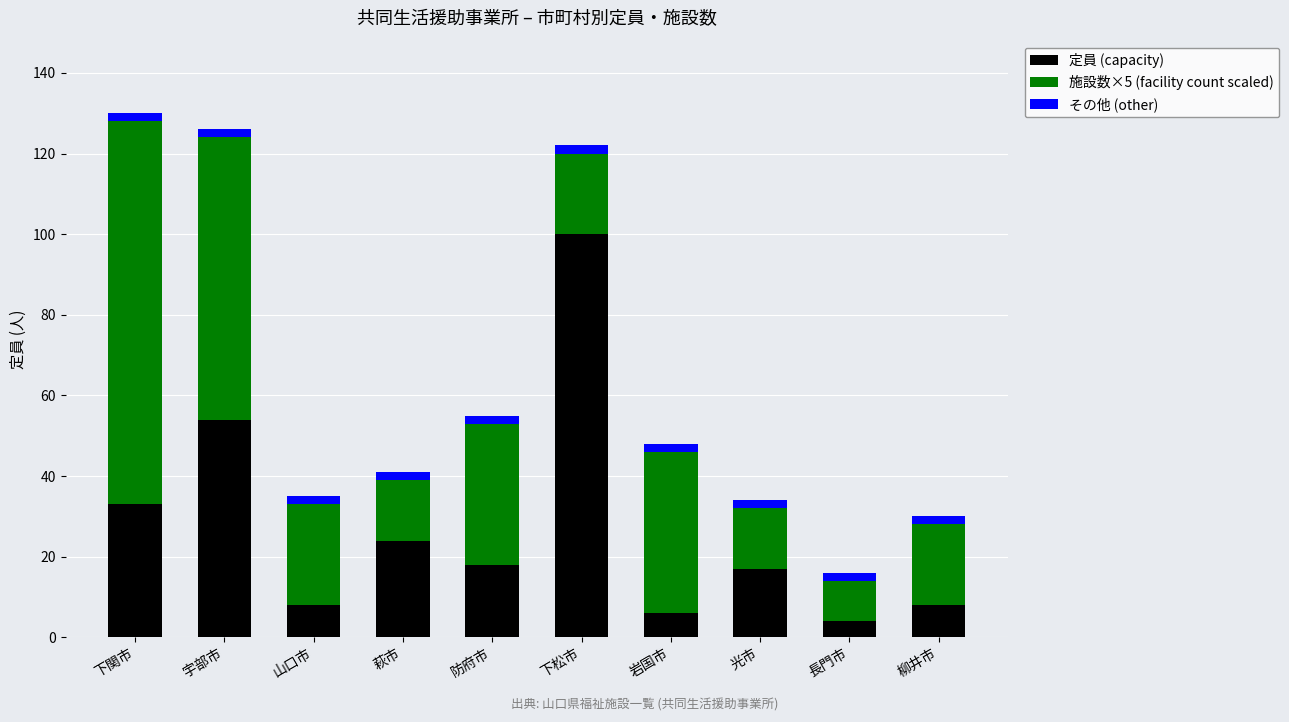

What is the lowest value of the 定員 (capacity) series?

4